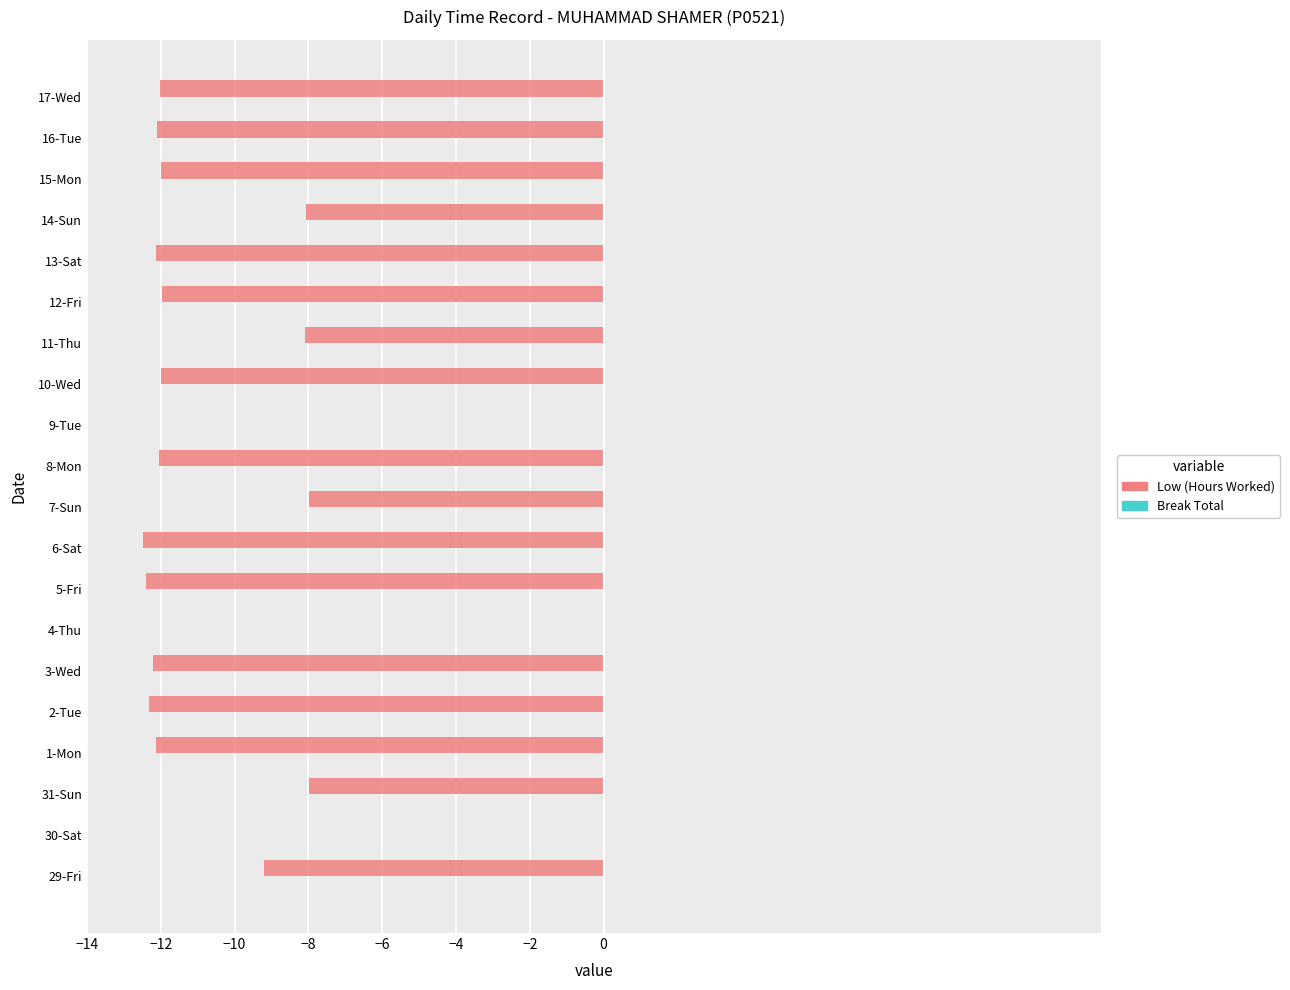

Are the bars horizontal?

Yes